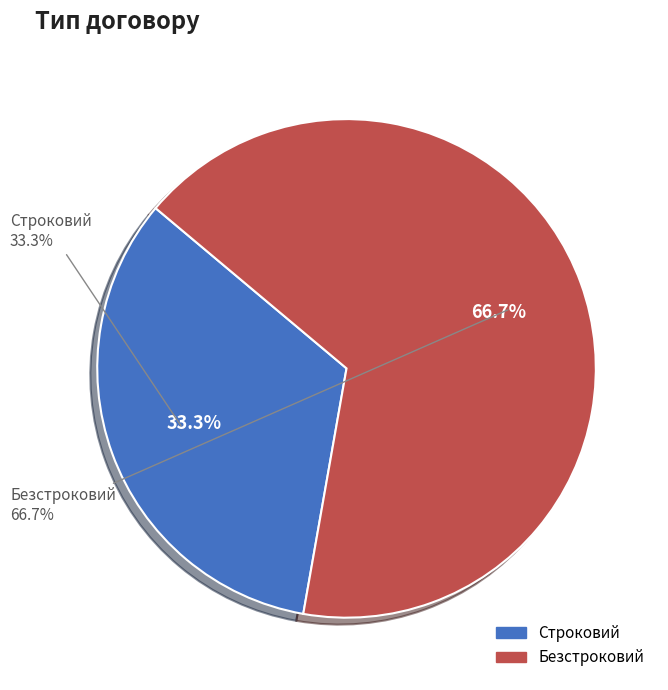

Which has a higher value, Безстроковий or Строковий?

Безстроковий